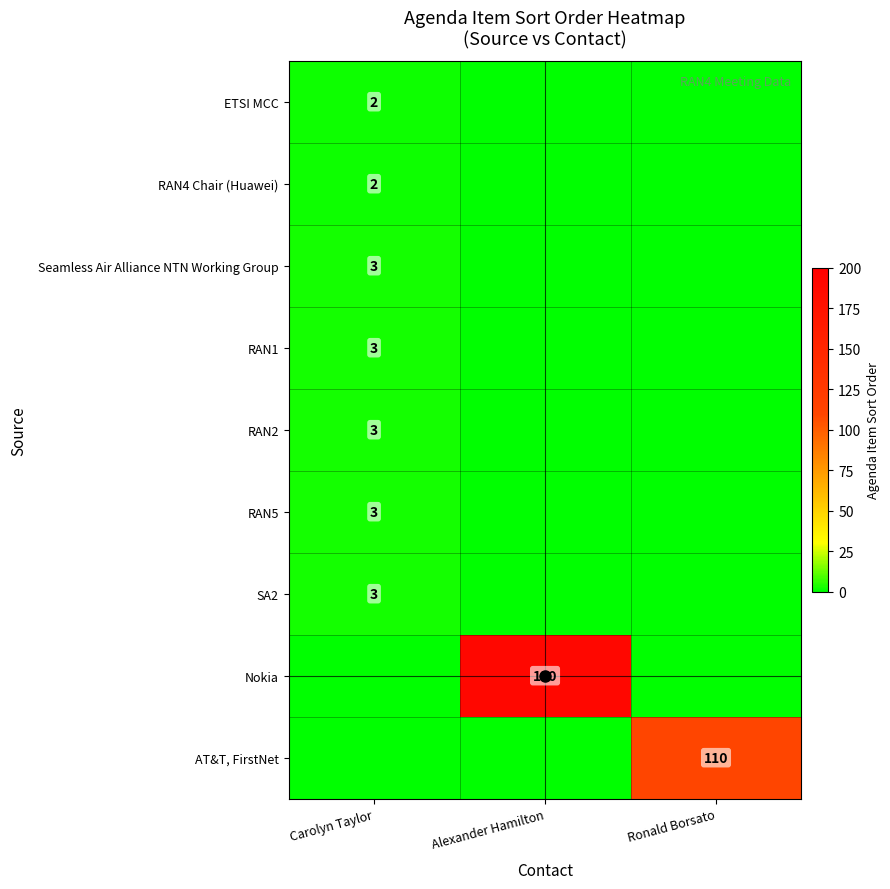

At how many categories does at least one series exceed 90?

2